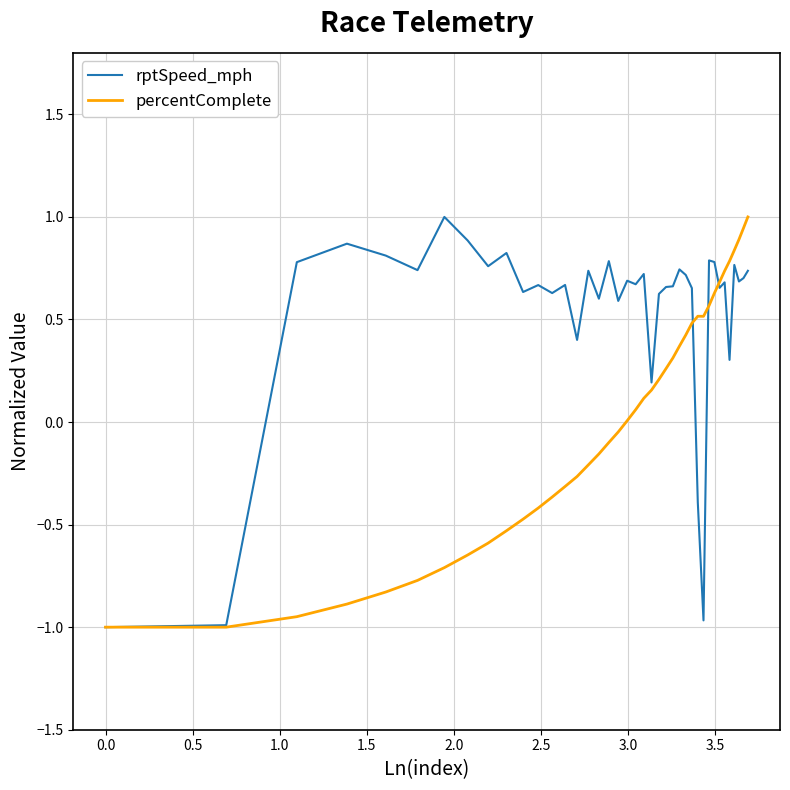

What is the greatest value displayed?

1.0